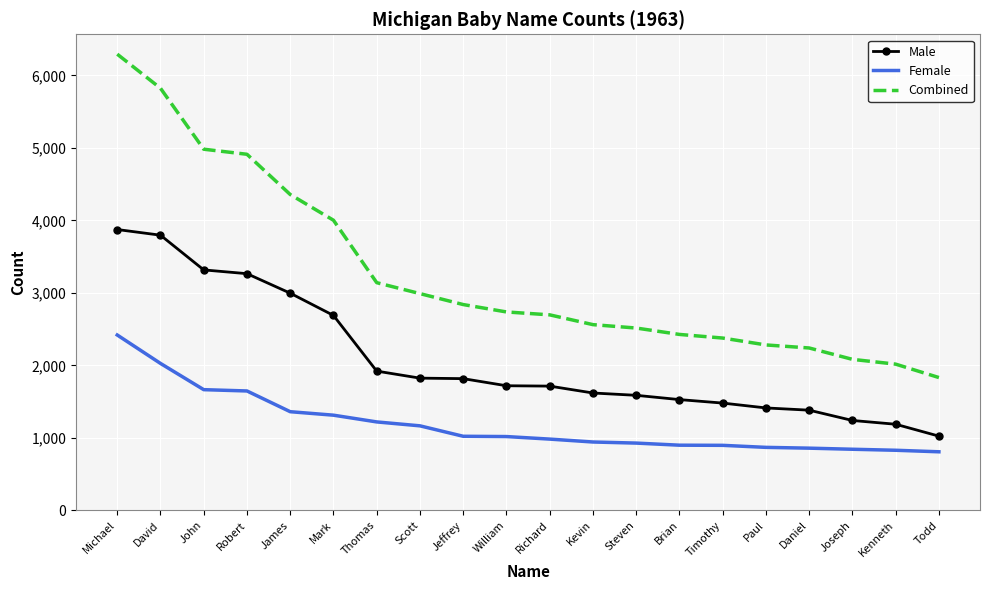

At which label is Combined closest to 4062?

Mark